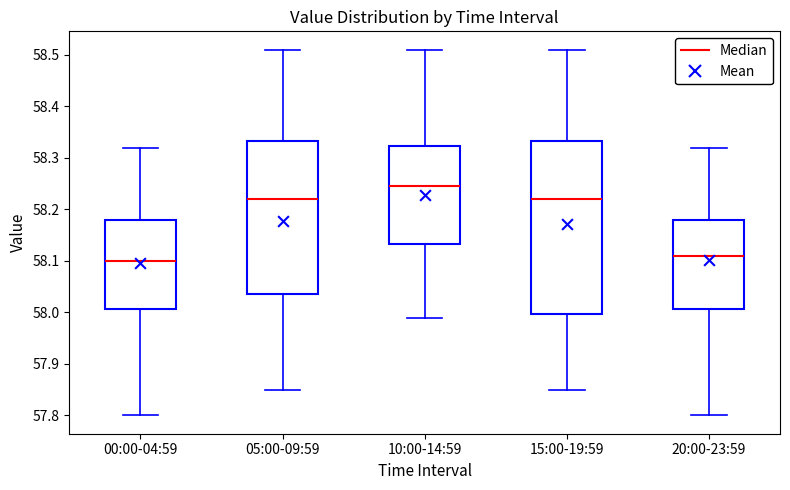

Reading left to right, transcribe this box plot: for each box, give where its median line is, the range the box spans, and where its two whiskers end, as read against the y-axis. The values are not printed on the chart, so give them approximately, as read against the axis.

00:00-04:59: median 58.10, box 58.01 to 58.18, whiskers 57.80 to 58.32
05:00-09:59: median 58.22, box 58.04 to 58.33, whiskers 57.85 to 58.51
10:00-14:59: median 58.25, box 58.13 to 58.32, whiskers 57.99 to 58.51
15:00-19:59: median 58.22, box 58.00 to 58.33, whiskers 57.85 to 58.51
20:00-23:59: median 58.11, box 58.01 to 58.18, whiskers 57.80 to 58.32